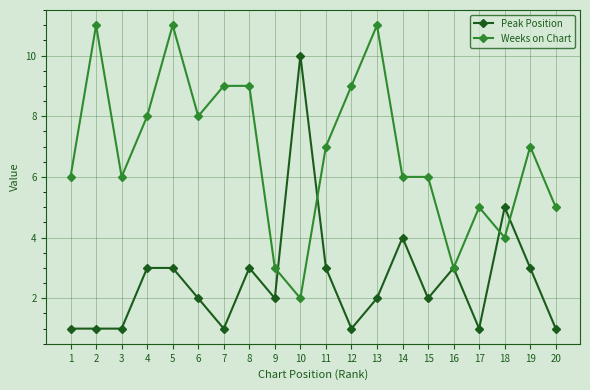

What is the greatest value displayed?

11